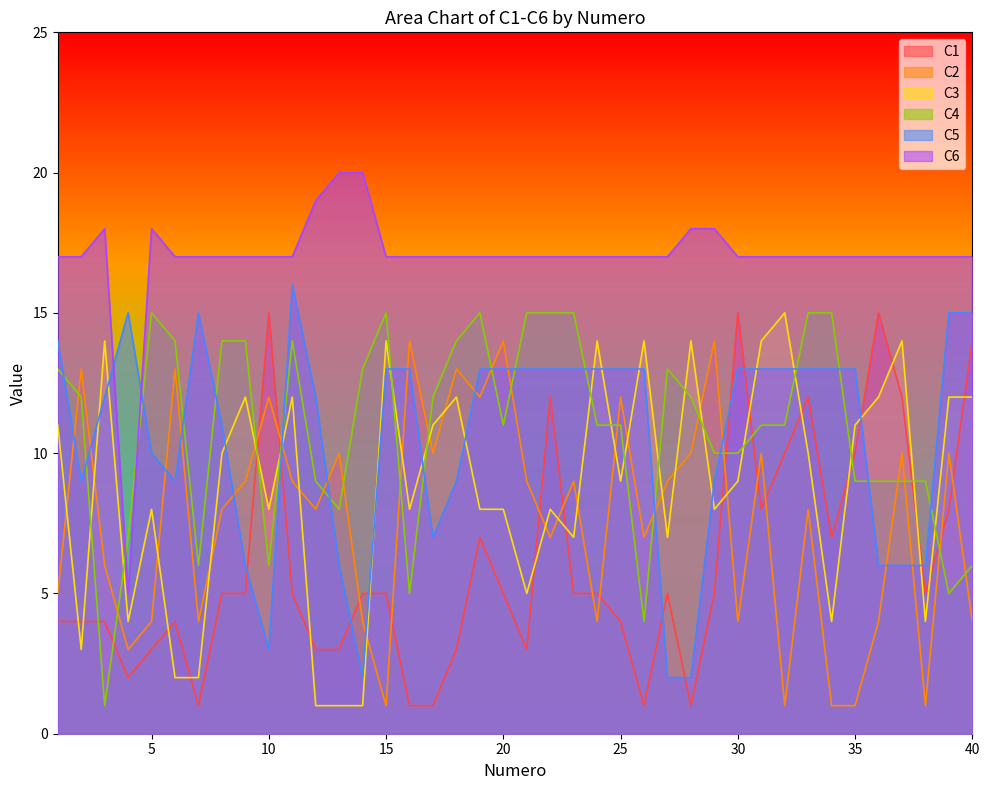

Which series has the largest total across all categories?

C6